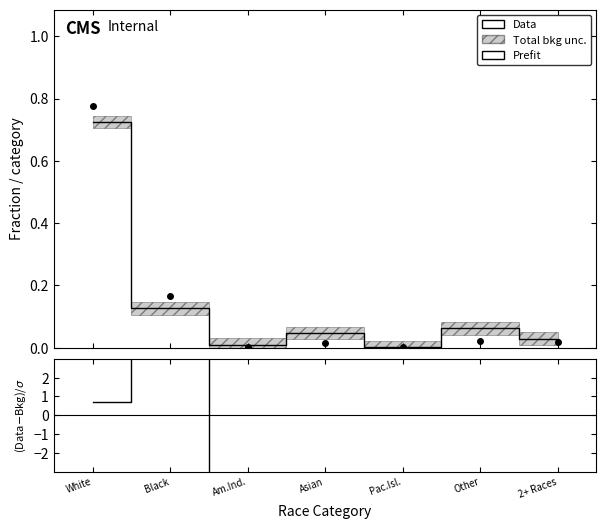

Which has a higher value, White or 2+ Races?

White